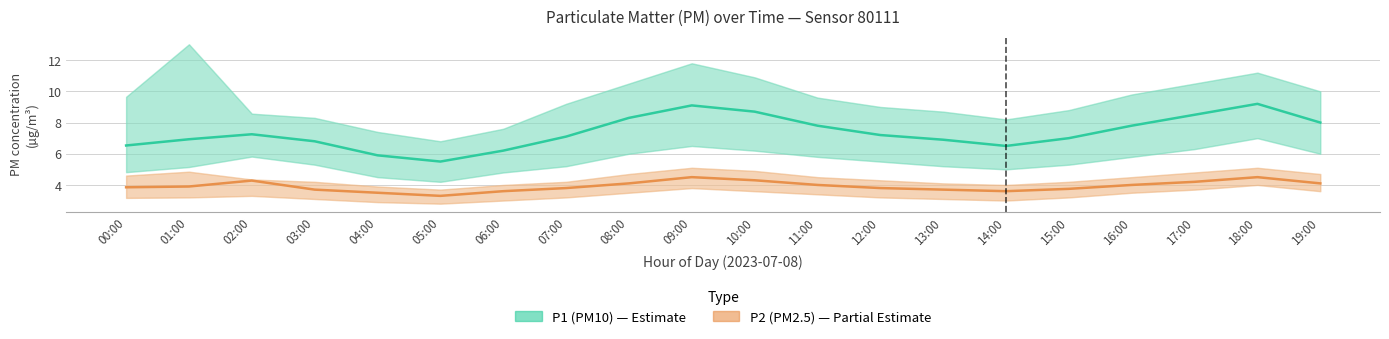

Rank the series by their maximum value, from highest to lowest.

P1 (PM10), P2 (PM2.5)